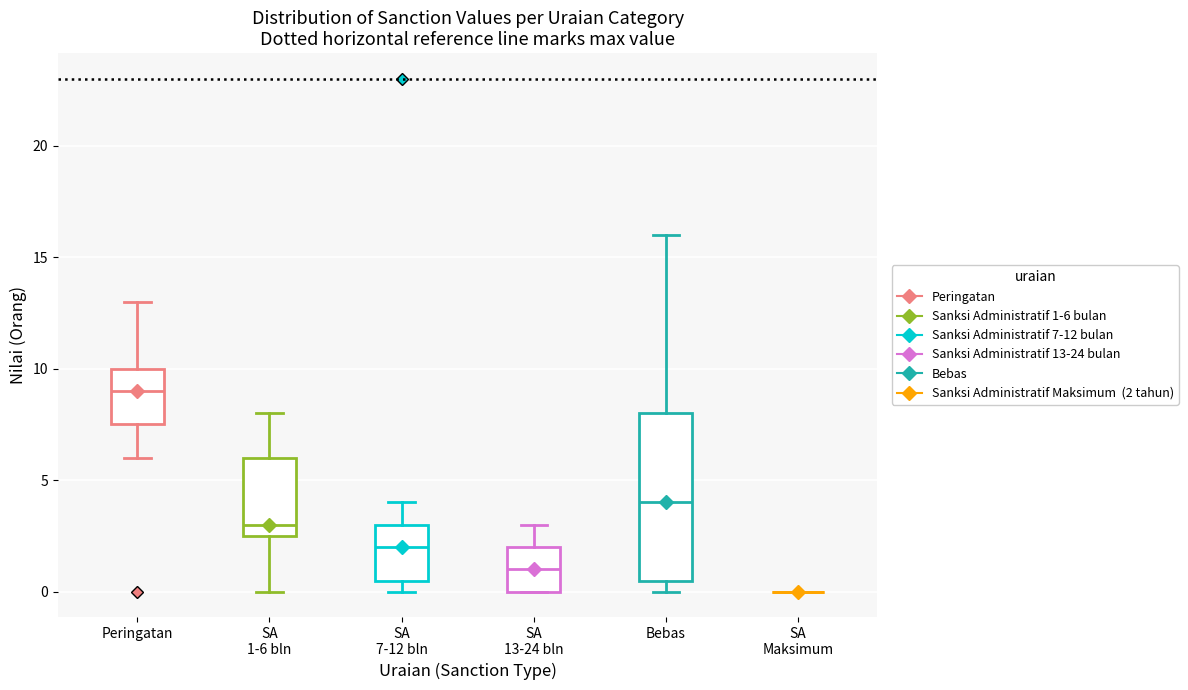

Reading left to right, read every box against the y-axis: the position of its median line, the range the box covers, and the ends of its whiskers. The values are not printed on the chart, so give them approximately, as read against the axis.

Peringatan: median 9.0, box 7.5 to 10.0, whiskers 6.0 to 13.0
SA 1-6 bln: median 3.0, box 2.5 to 6.0, whiskers 0.0 to 8.0
SA 7-12 bln: median 2.0, box 0.5 to 3.0, whiskers 0.0 to 4.0
SA 13-24 bln: median 1.0, box 0.0 to 2.0, whiskers 0.0 to 3.0
Bebas: median 4.0, box 0.5 to 8.0, whiskers 0.0 to 16.0
SA Maksimum: box collapsed to a line at 0.0, whiskers 0.0 to 0.0